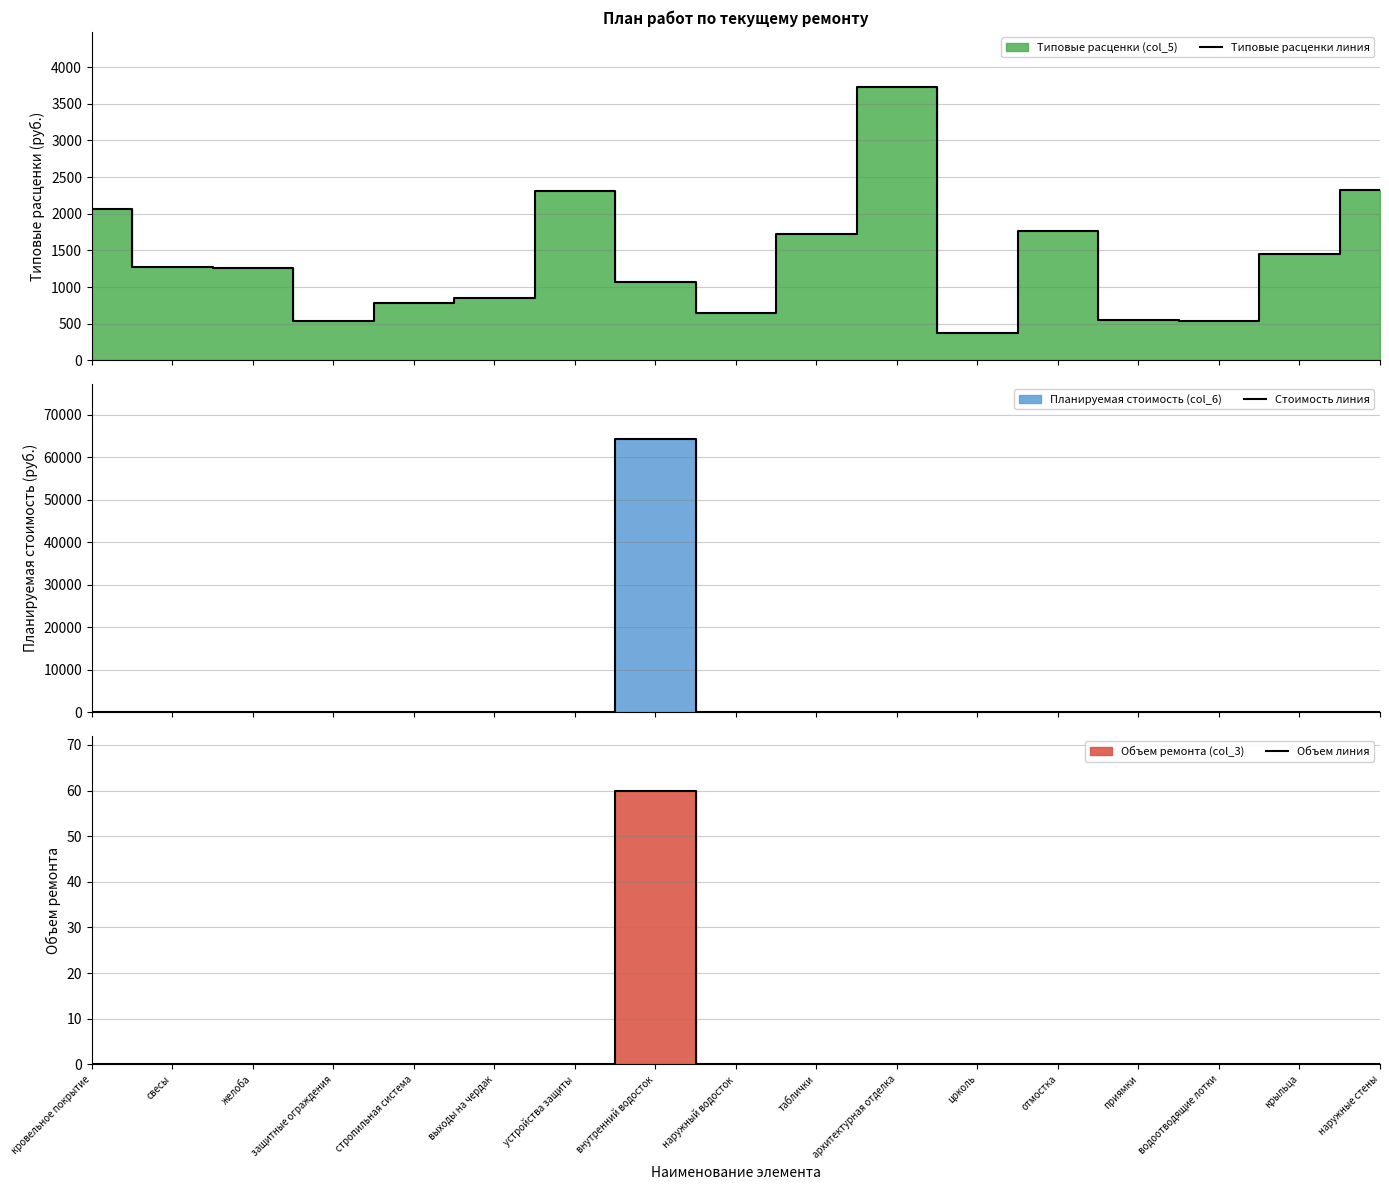

What is the difference between the maximum and minimum values in the Стоимость линия series?

64349.4